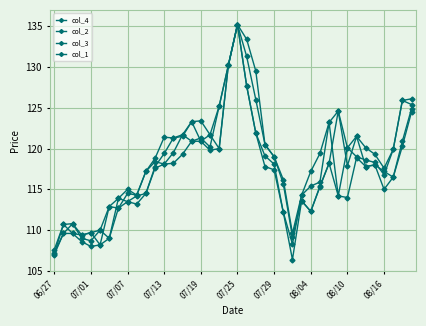

Rank the categories by col_1 value from lowest to highest.

06/27, 07/19, 07/13, 07/29, 26, 07/01, 07/25, 07/07, 28, 08/10, 27, 08/04, 08/16, 10, 29, 25, 37, 36, 11, 34, 32, 35, 30, 24, 12, 18, 23, 16, 38, 13, 14, 33, 17, 15, 31, 39, 22, 19, 21, 20